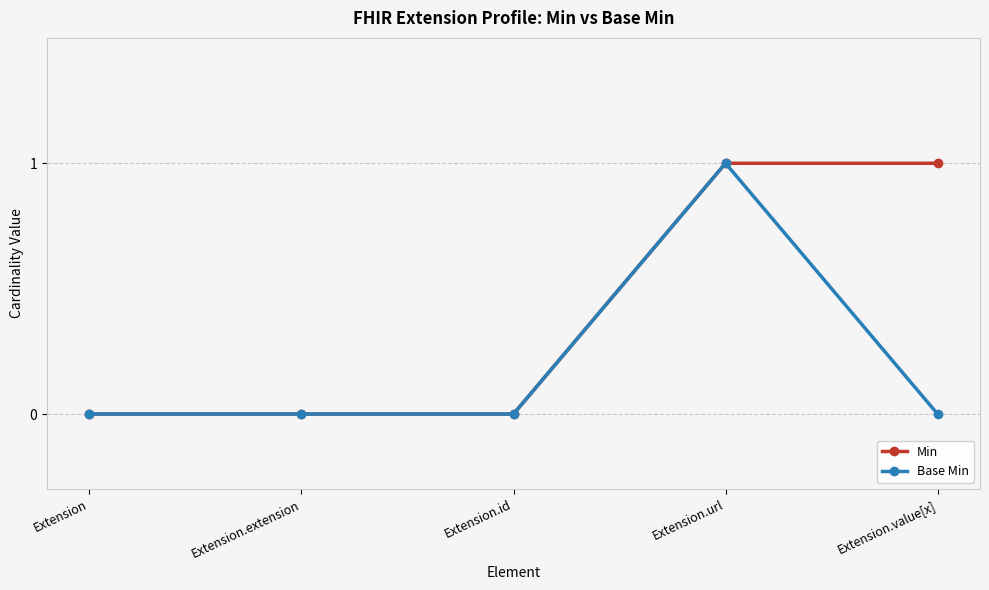

How many lines are shown in the chart?

2